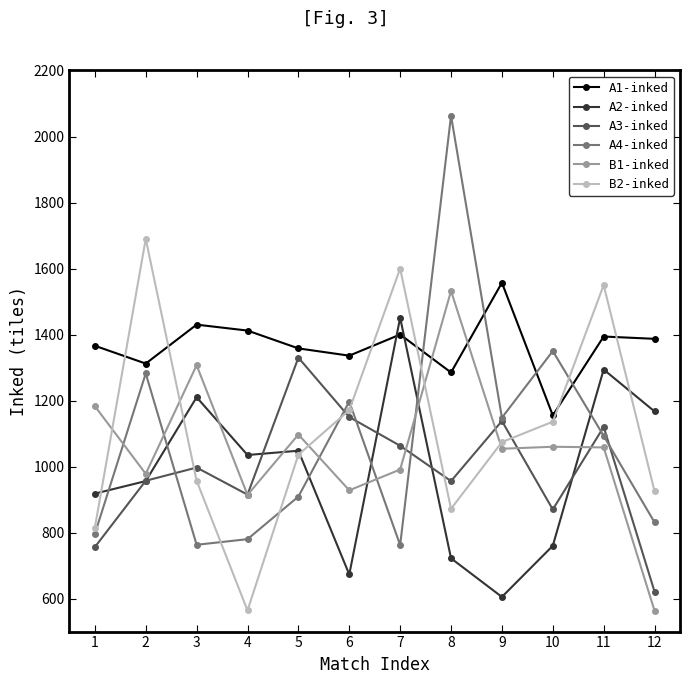

The value of B1-inked at 11 is 1058. True or false?

True